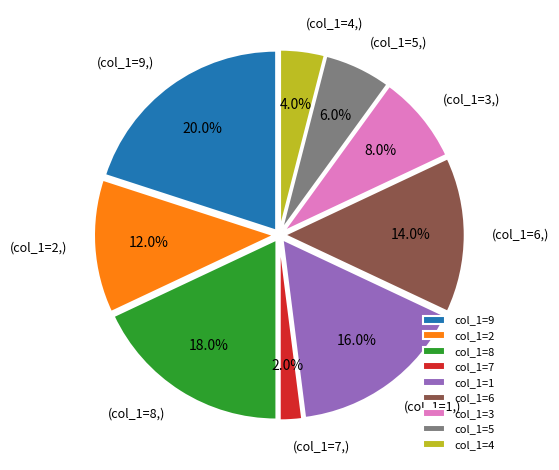

Rank the categories by value from lowest to highest.

col_1=7, col_1=4, col_1=5, col_1=3, col_1=2, col_1=6, col_1=1, col_1=8, col_1=9